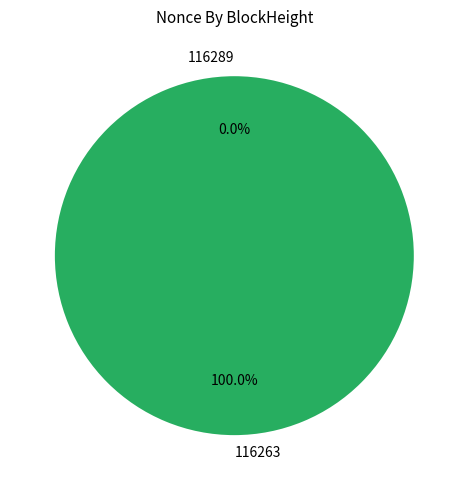

To the nearest percent, what portion does 116263 represent?

100%